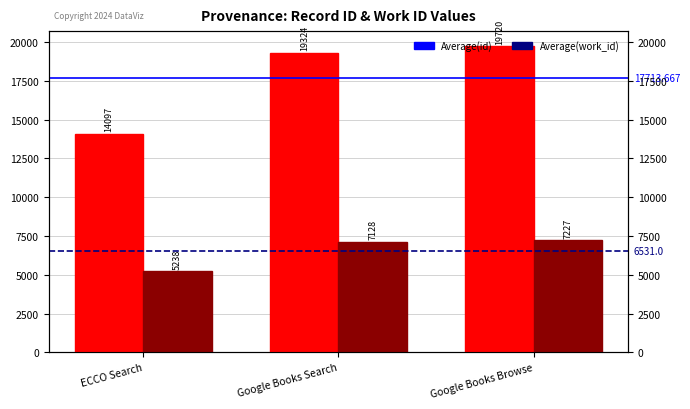

What is the sum of all id values?

53141